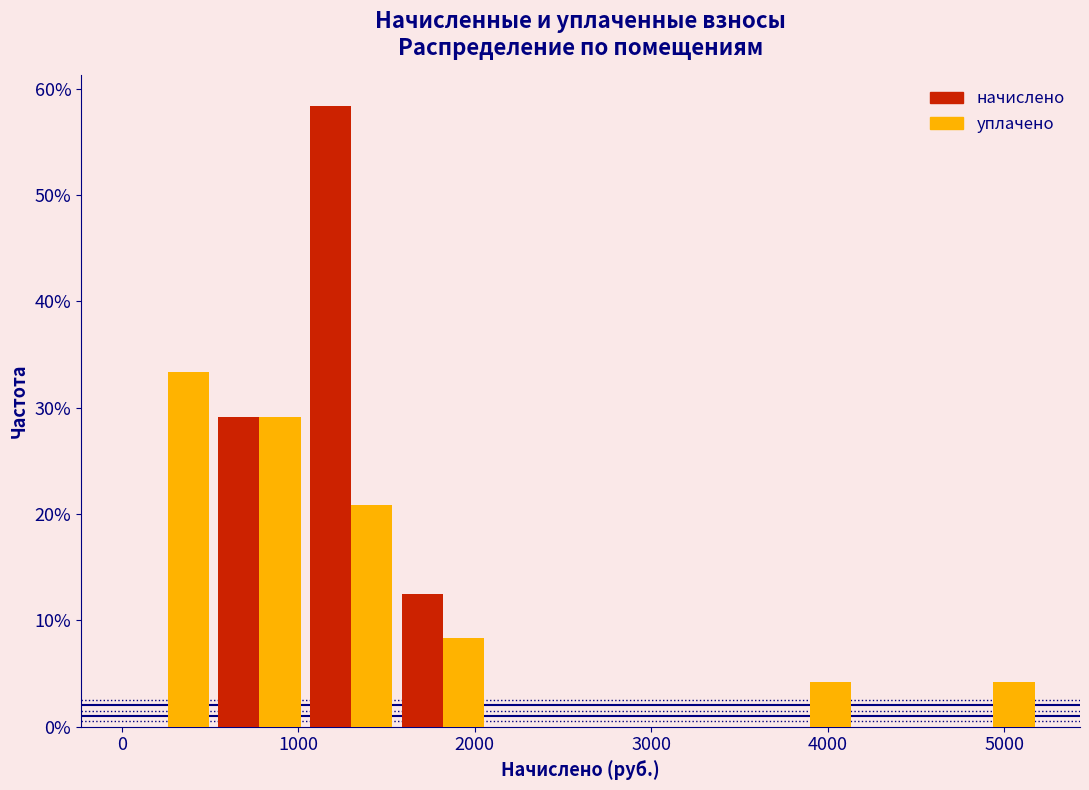

Reading left to right, list every range on the x-axis with the height of the bar of each series over it. Neither the bar edges nor the heights are printed on the chart, so give them approximately, as read against the axes.

0 to 500: начислено=0	уплачено=33
500 to 1000: начислено=29	уплачено=29
1000 to 1600: начислено=58	уплачено=21
1600 to 2100: начислено=13	уплачено=8
2100 to 2600: начислено=0	уплачено=0
2600 to 3100: начислено=0	уплачено=0
3100 to 3600: начислено=0	уплачено=0
3600 to 4200: начислено=0	уплачено=4
4200 to 4700: начислено=0	уплачено=0
4700 to 5200: начислено=0	уплачено=4